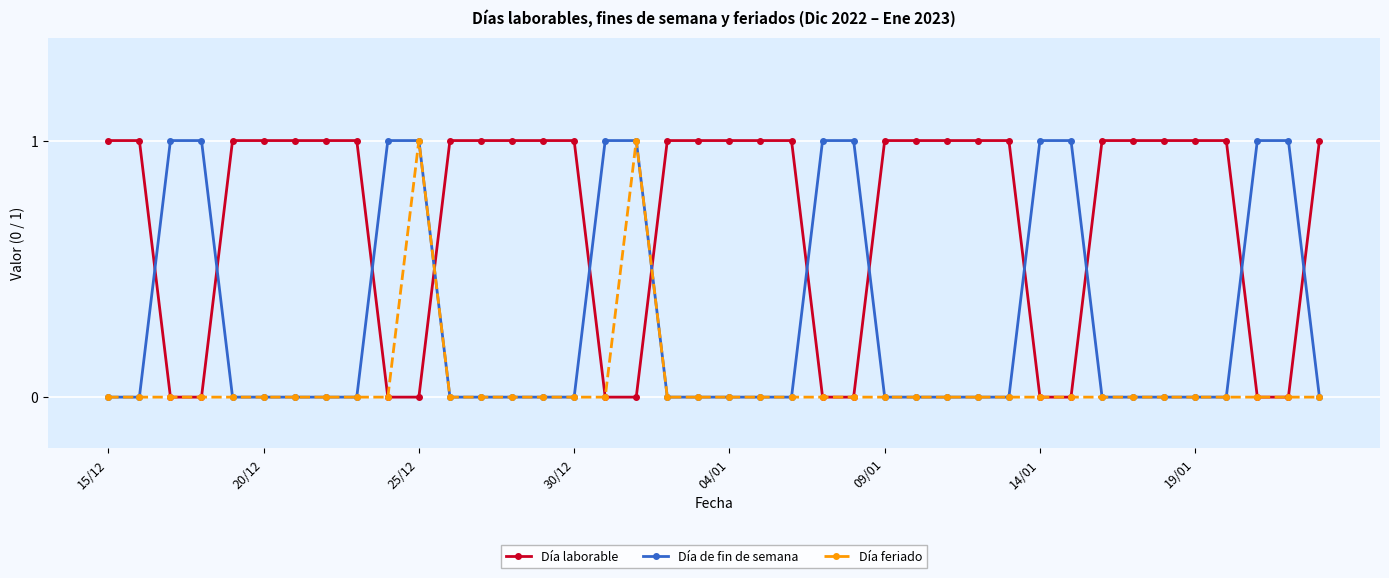

How many times do Día laborable and Día de fin de semana cross each other?

12